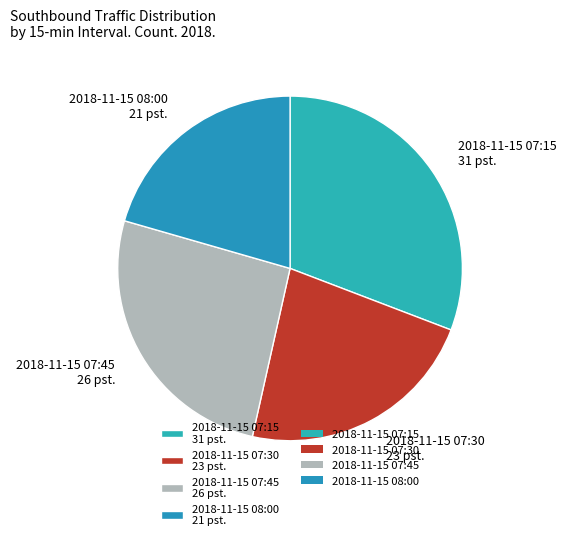

How many slices are in this pie chart?

4